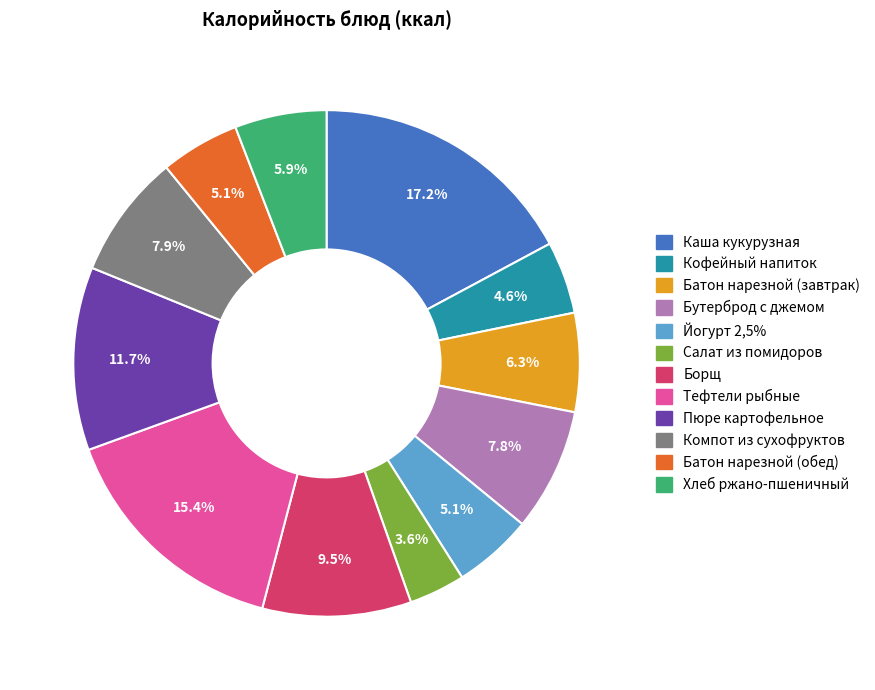

Does Пюре картофельное account for over 50% of the chart?

No